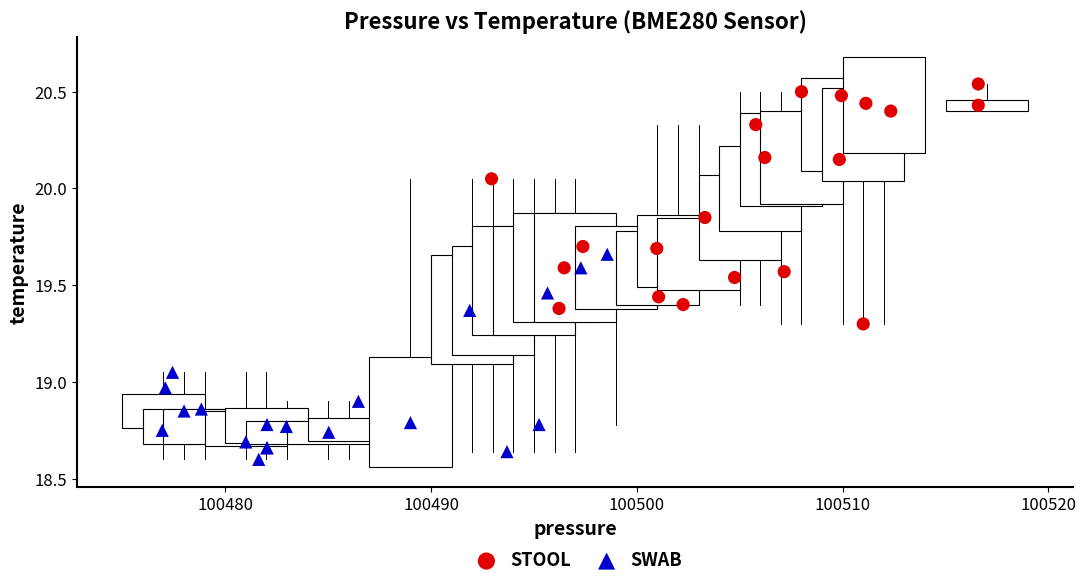

Which series has the largest Y range (max minus min)?

STOOL